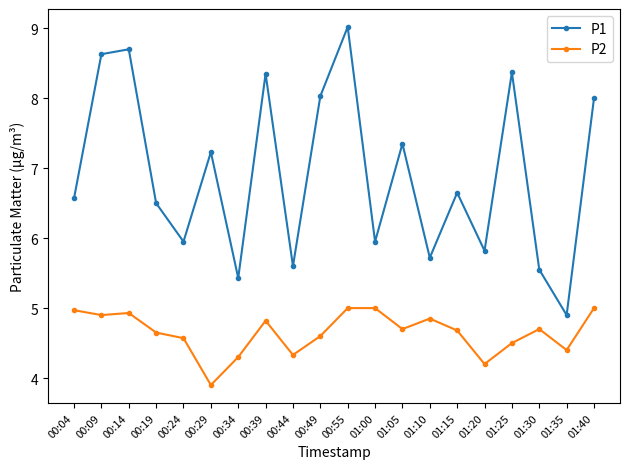

True or false: P1 and P2 intersect in this chart.

False